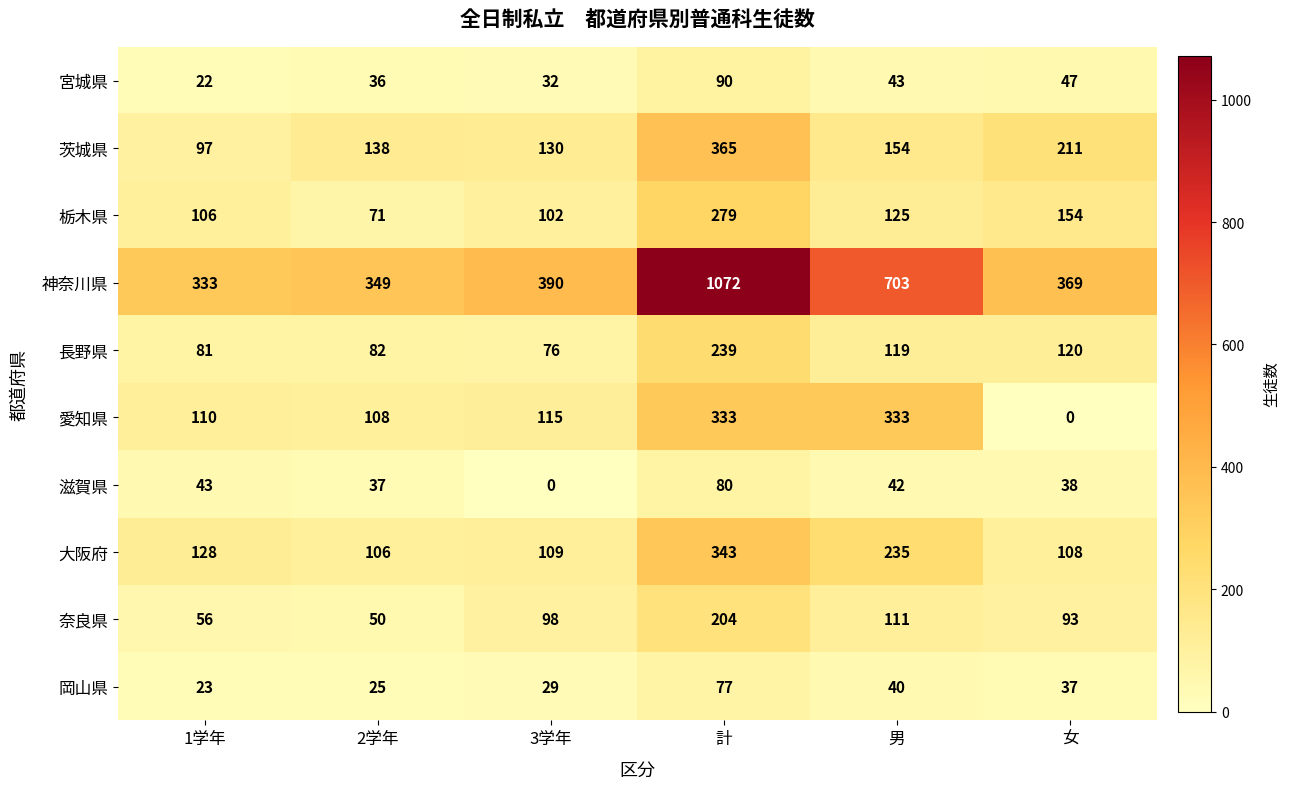

List the series in order of their peak value, highest first.

神奈川県, 茨城県, 大阪府, 愛知県, 栃木県, 長野県, 奈良県, 宮城県, 滋賀県, 岡山県